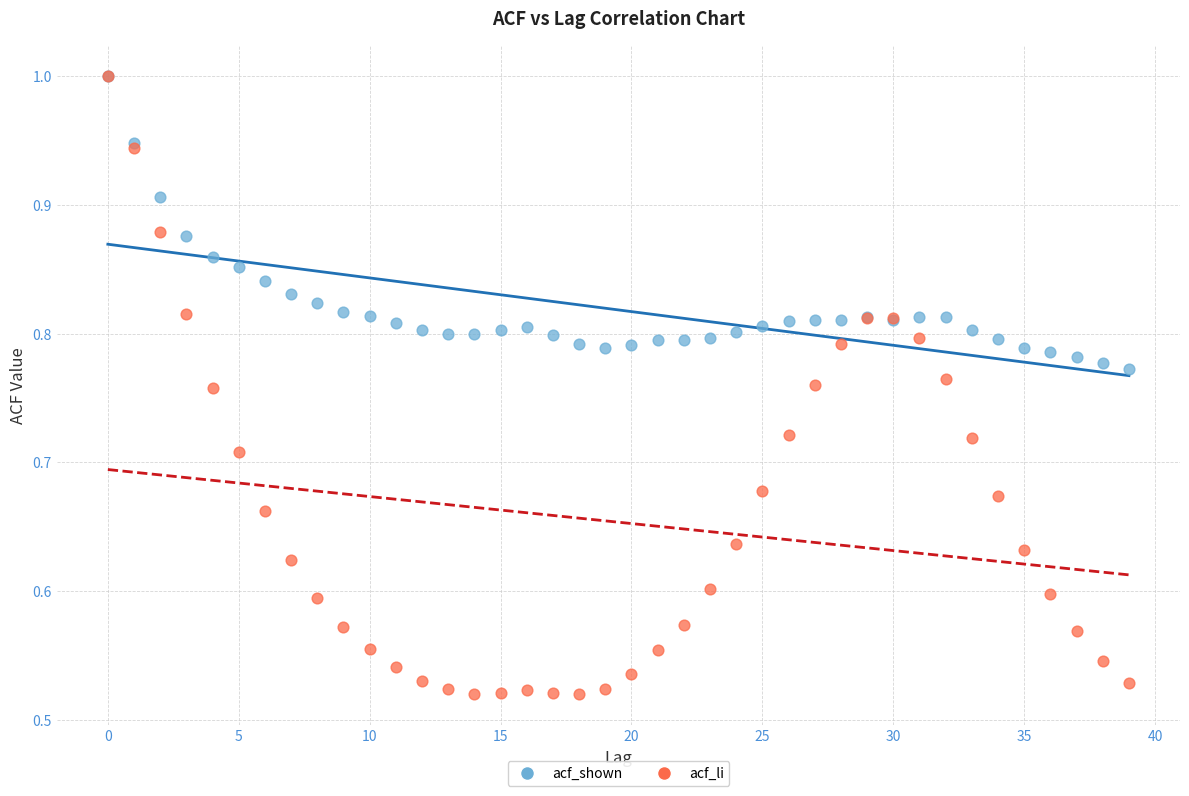

What are all the series names shown in the legend?

acf_shown, acf_li